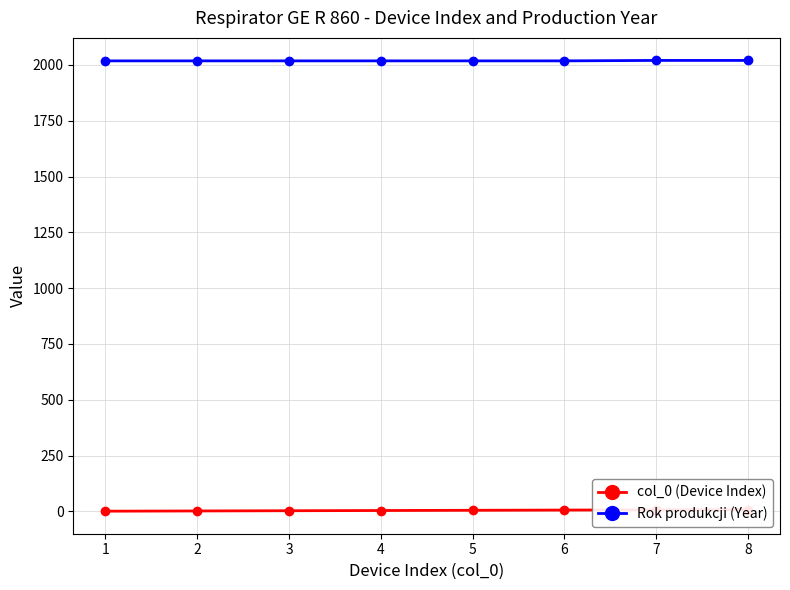

What is the difference between the highest and lowest values at 6?

2012